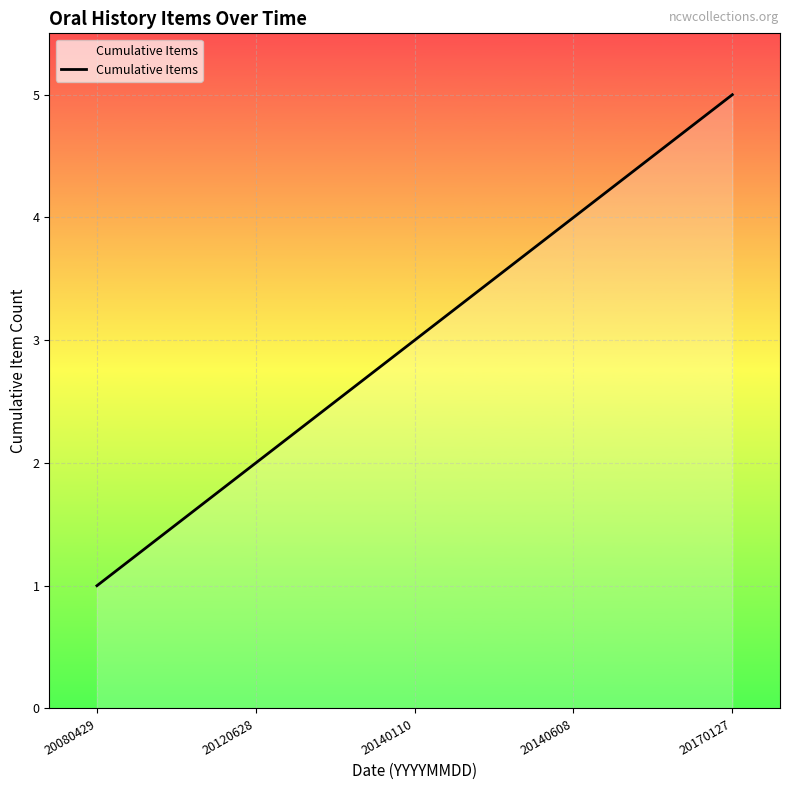

The value at 20140608 is 1. True or false?

False